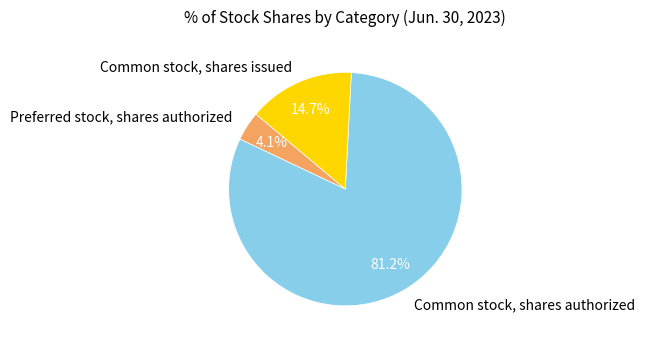

Which category has the biggest portion of the pie?

Common stock, shares authorized